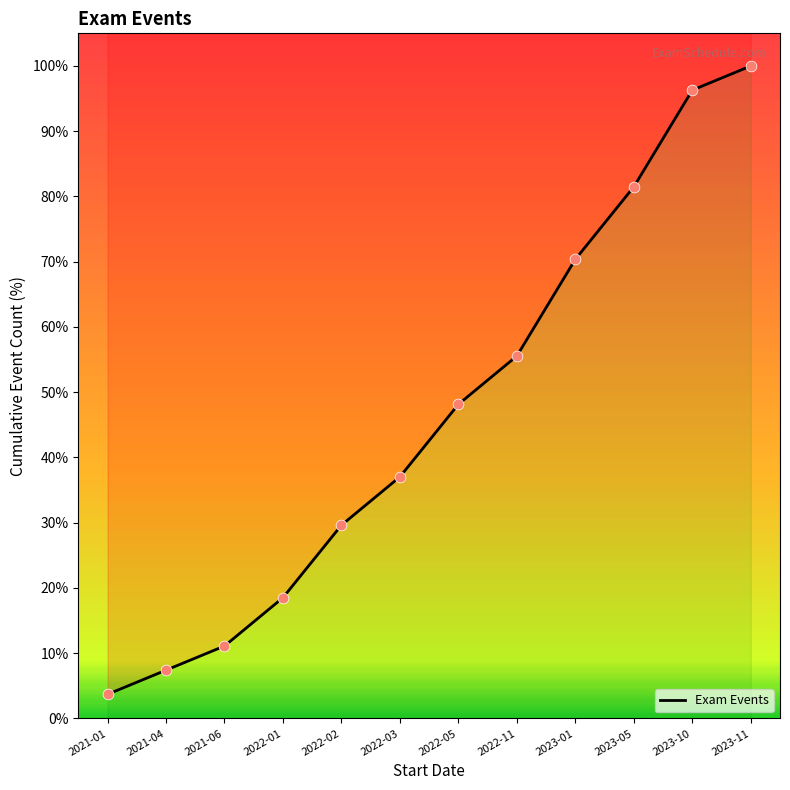

What is the ratio of the value at 2023-10 to the value at 2023-11?

1.0